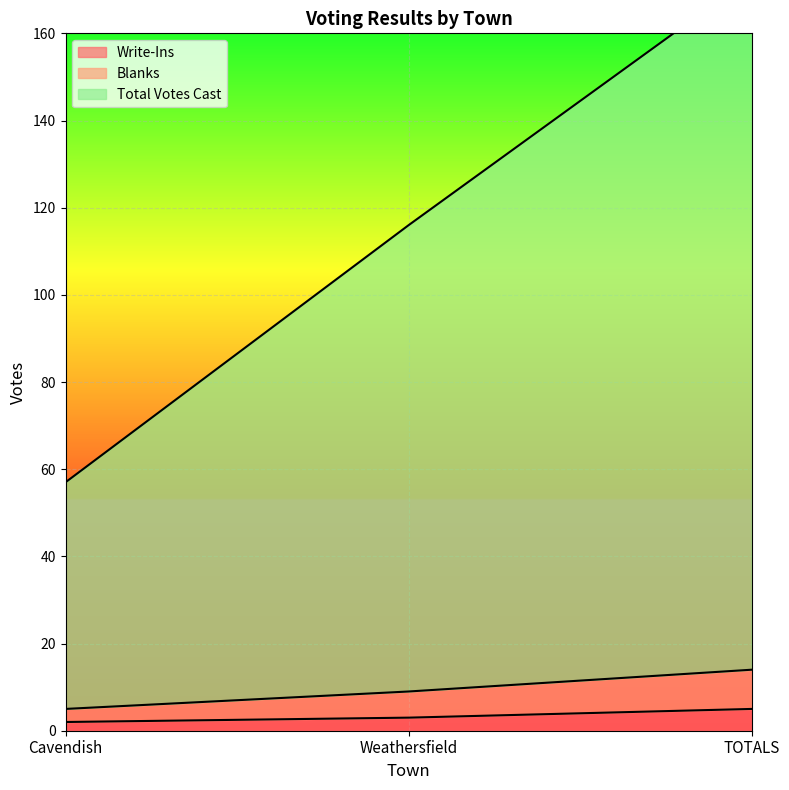

At how many categories does at least one series exceed 27?

3